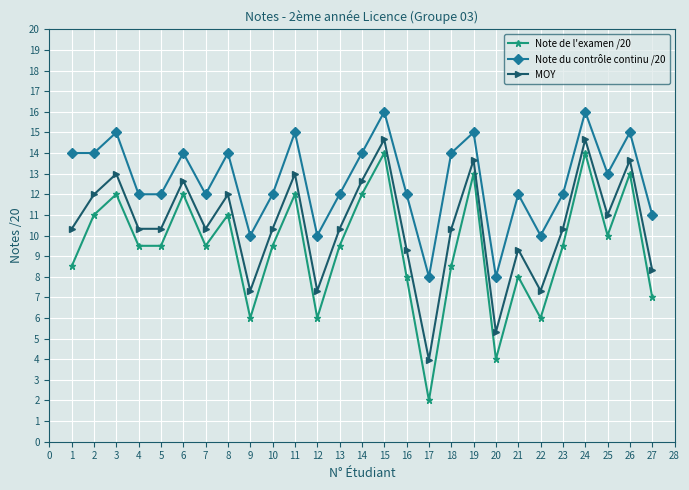

True or false: MOY has a value of 4.2 at 25.

False